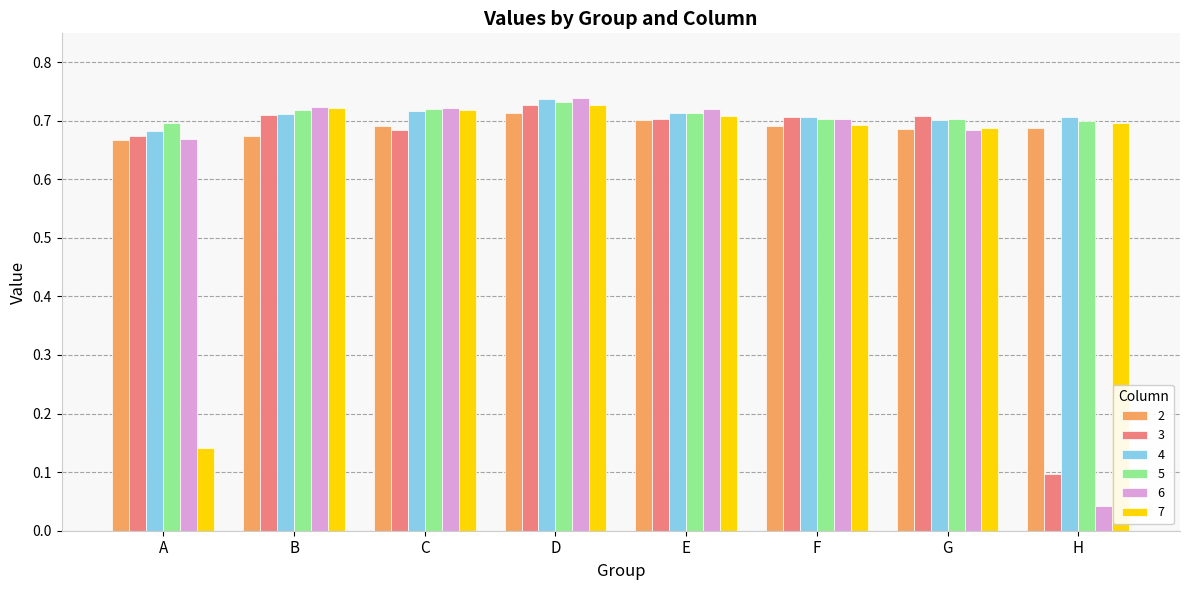

At which label does 5 reach its peak?

D